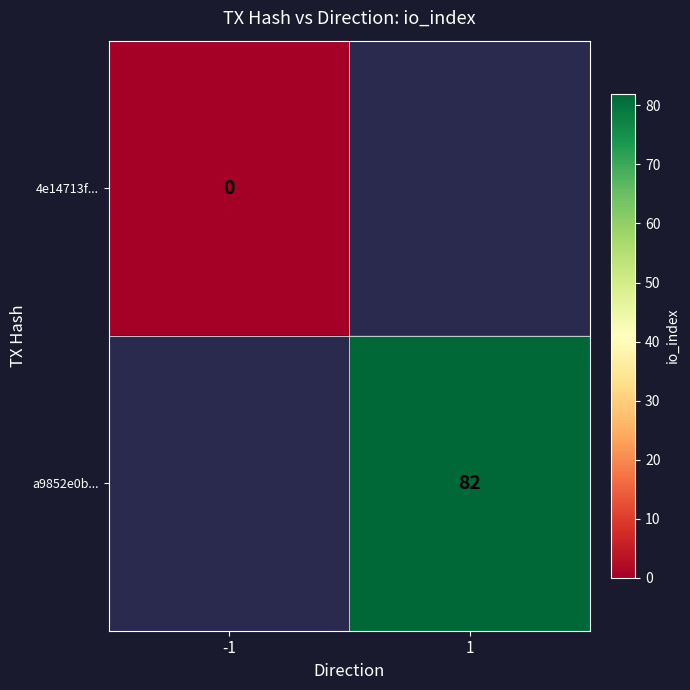

True or false: a9852e0b... has a value of 82 at 1.

True